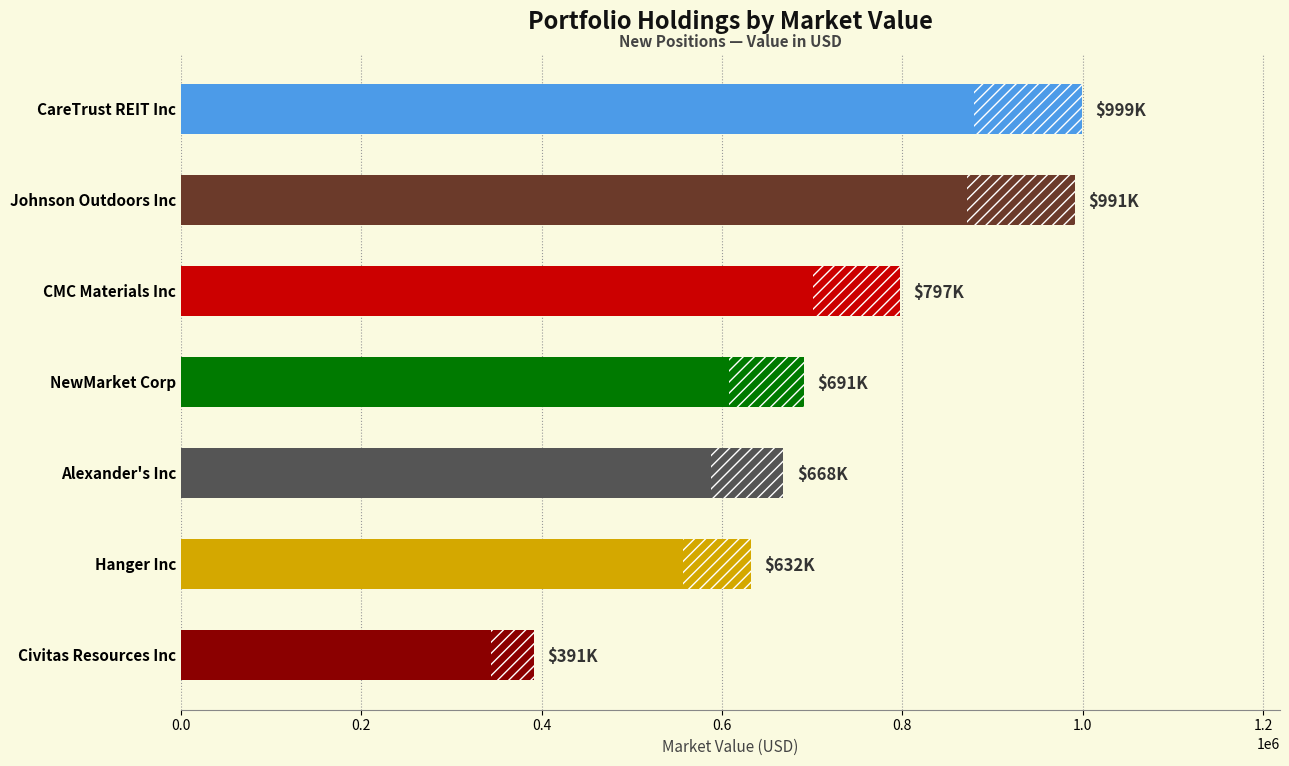

Reading left to right, list all the values displayed in this chart.

999000	991000	797000	691000	668000	632000	391000